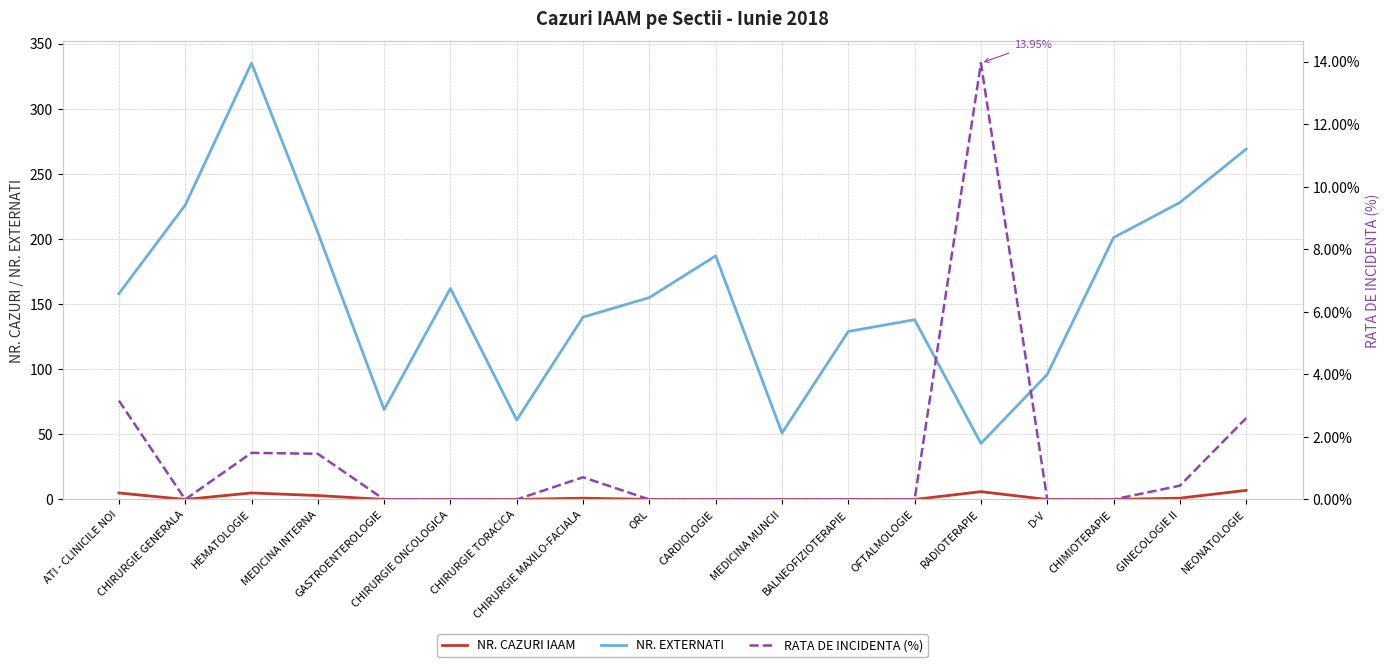

What is the spread (max minus min) of values at HEMATOLOGIE?

333.5